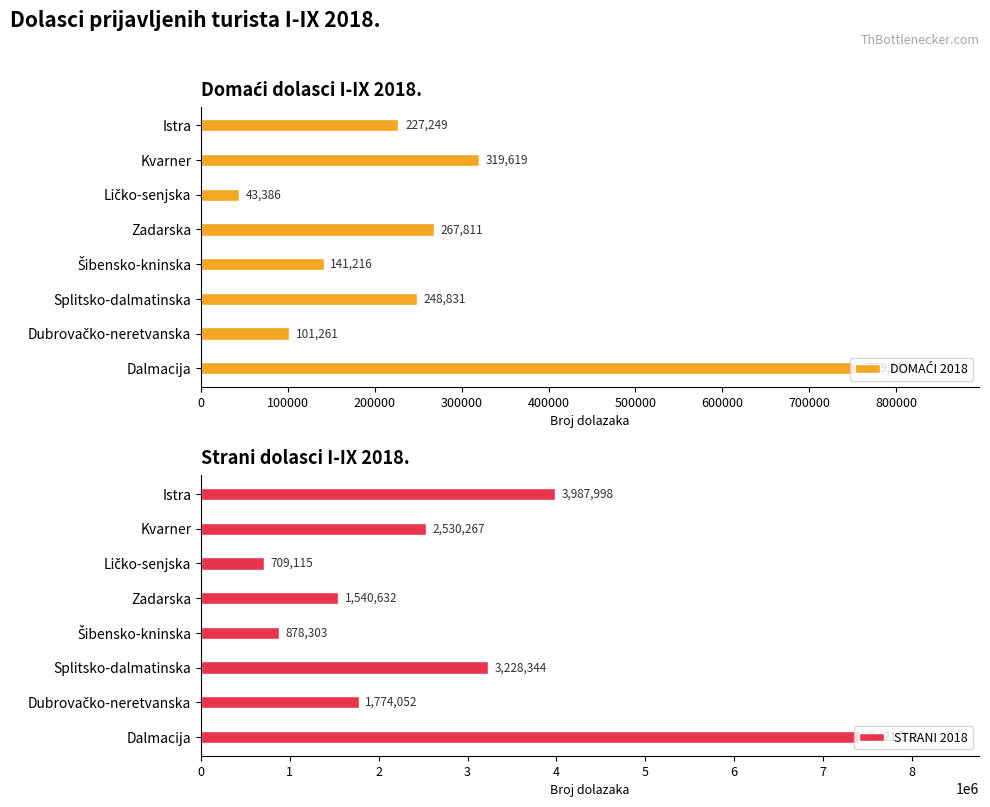

Rank the series by their average value, from highest to lowest.

STRANI 2018, DOMAĆI 2018